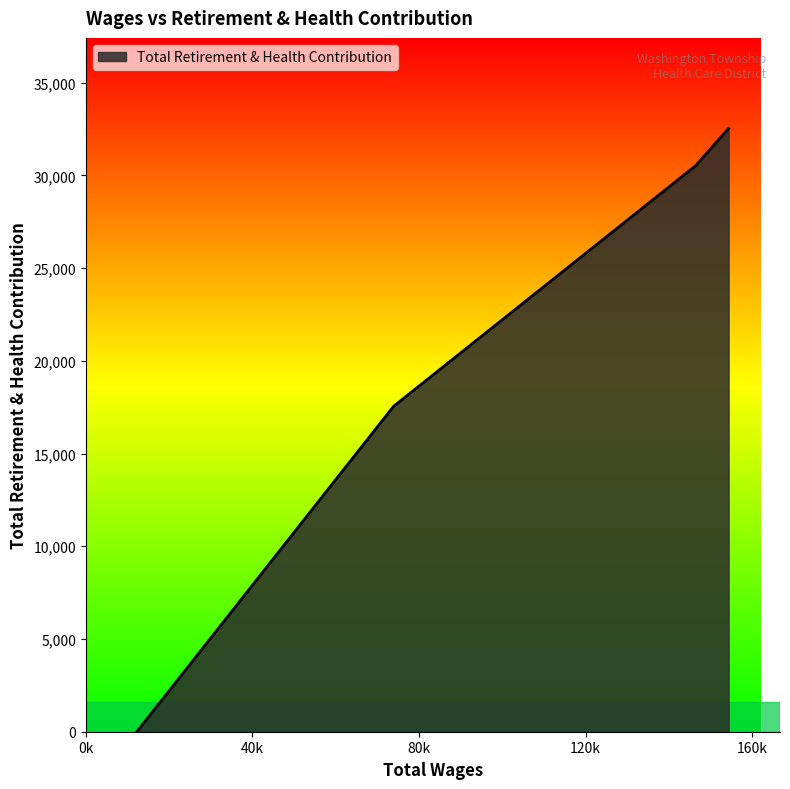

What is the difference between the second highest and second lowest values?

12987